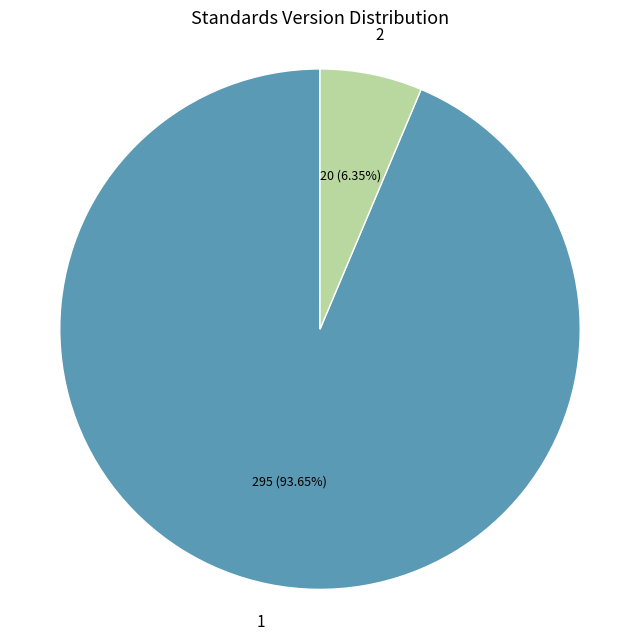

Is there any slice that represents more than half of the pie?

Yes